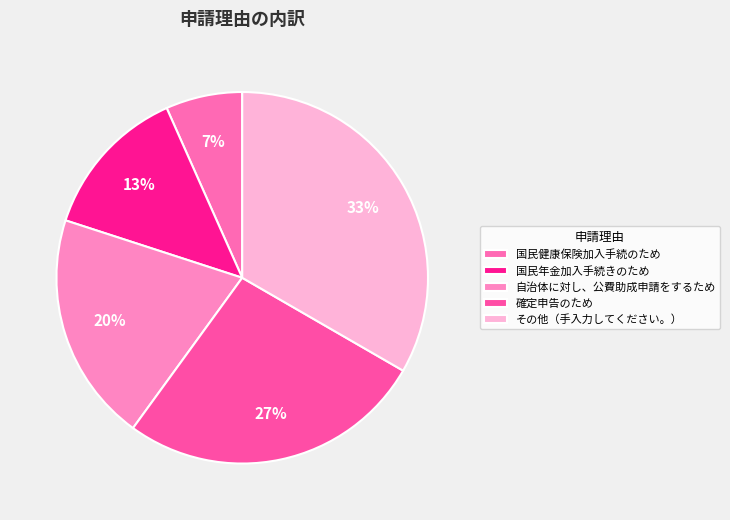

Is it true that 国民年金加入手続きのため is 21% of the pie?

False